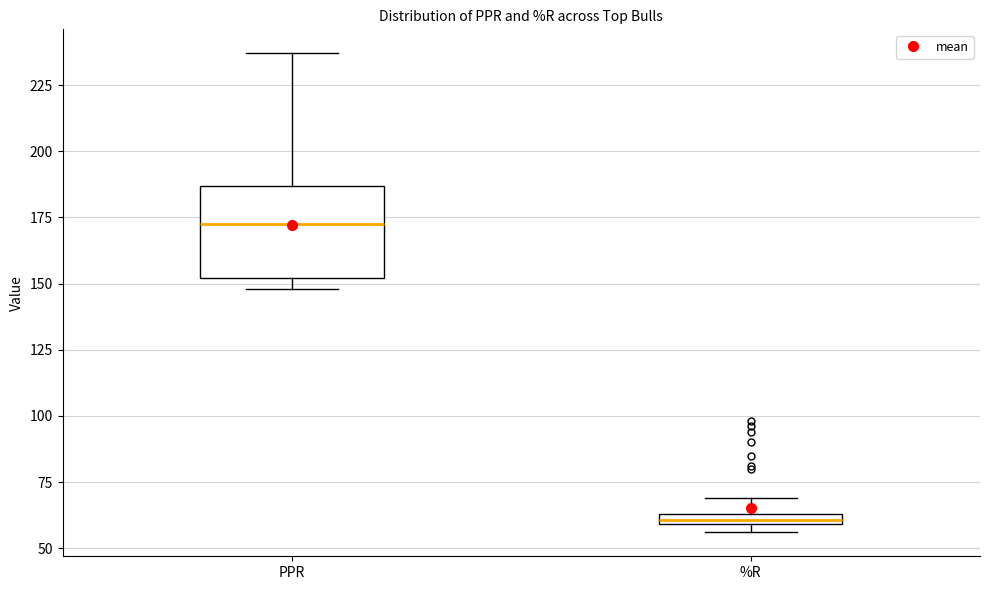

Where is the upper edge of the box for PPR on the y-axis? The values are not printed on the chart, so give them approximately, as read against the axis.

185